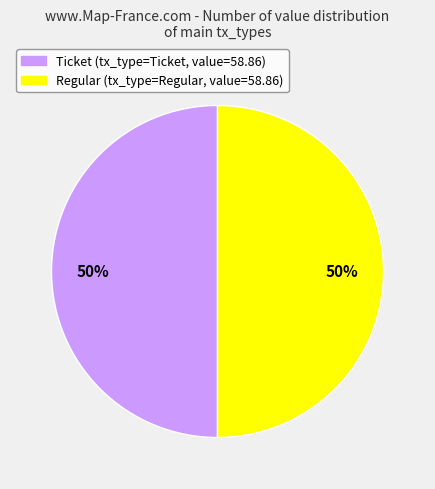

How many segments does this pie chart have?

2